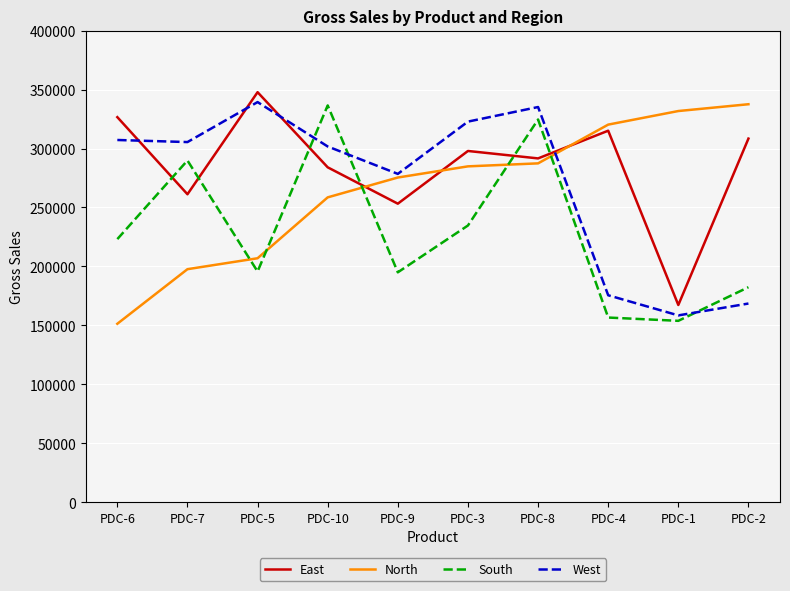

What is the difference between the highest and lowest values at PDC-5?

152026